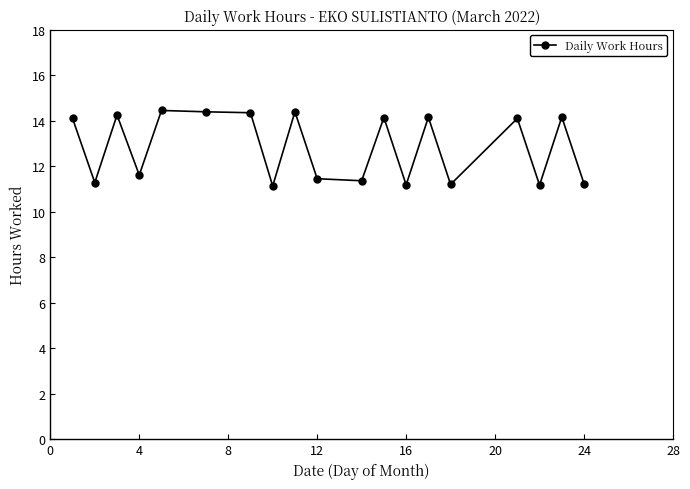

What is the value of the 13th point from the left?

11.2